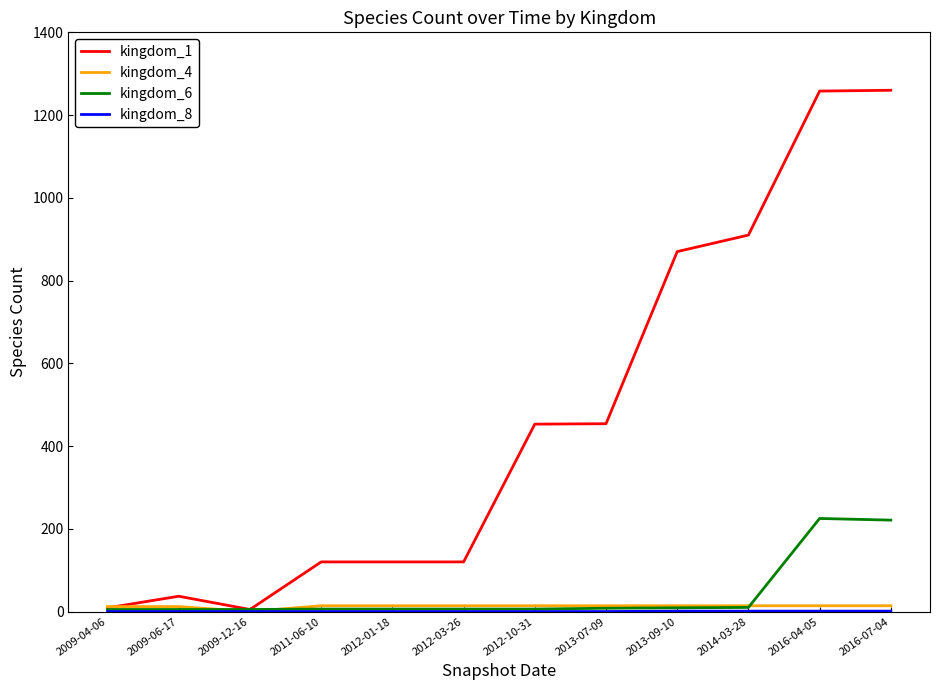

What is the maximum value shown in the chart?

1260